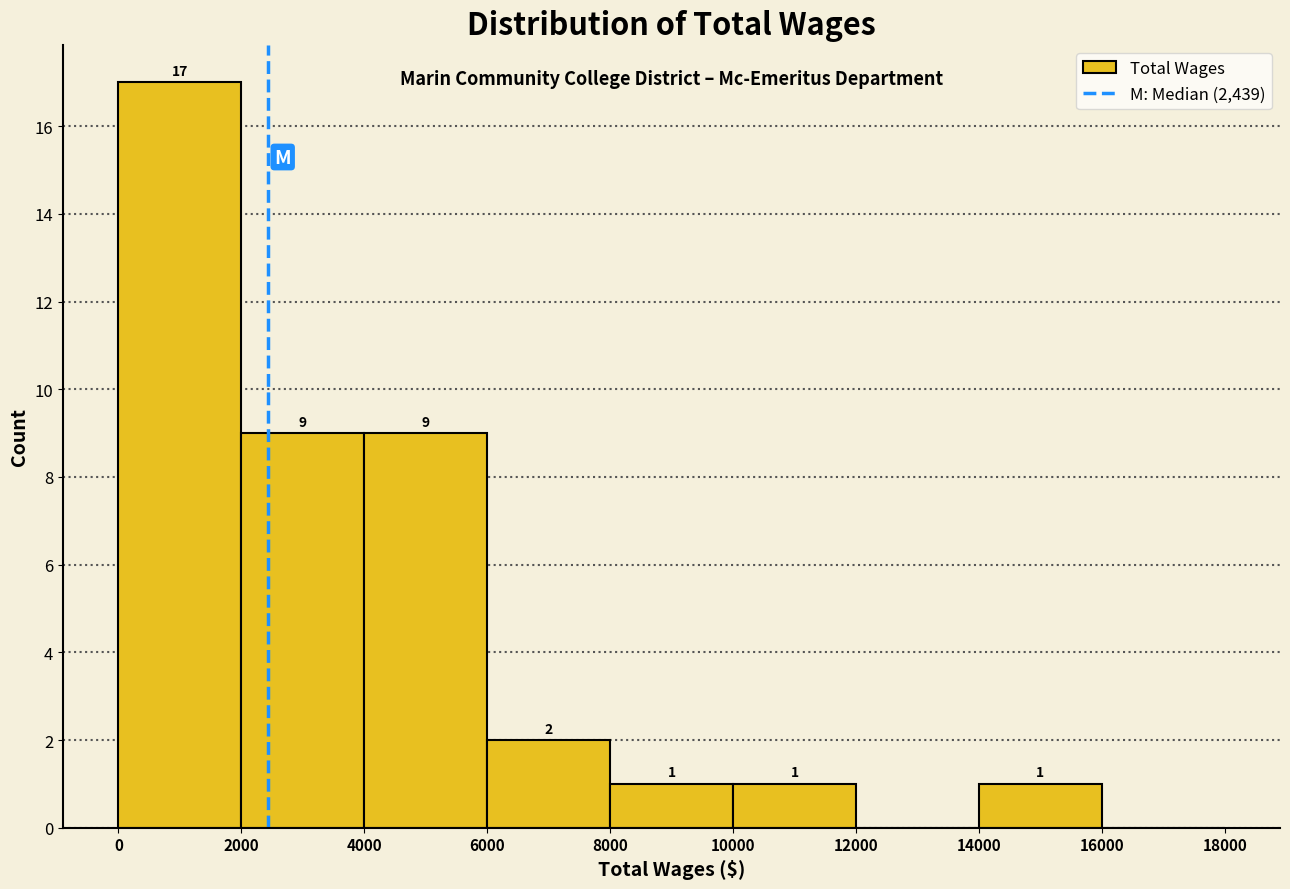

Over which range of the x-axis is the bar tallest?

0 to 2000